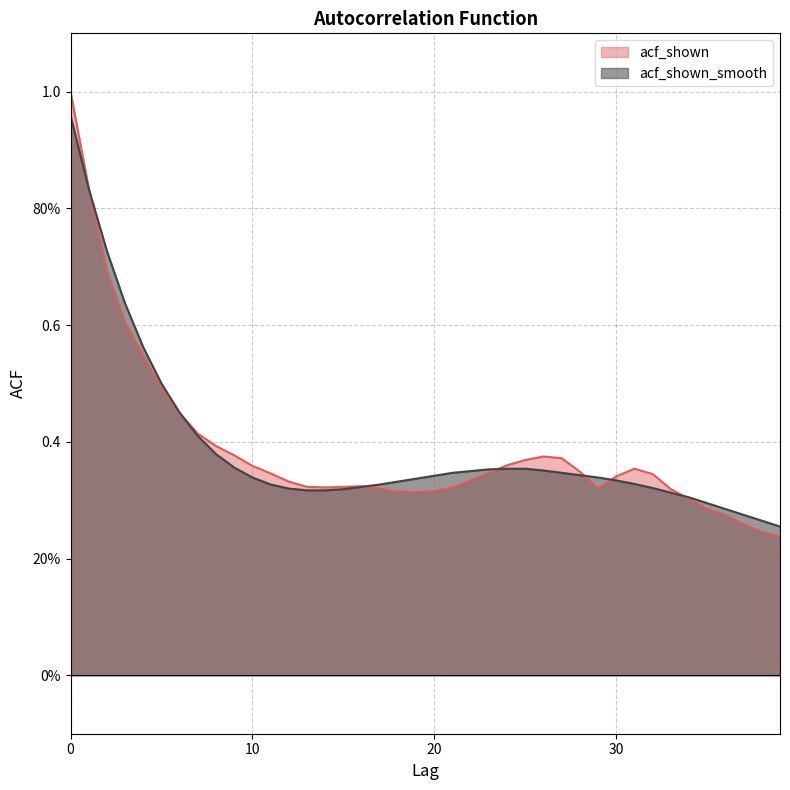

What are all the series names shown in the legend?

acf_shown, acf_shown_smooth